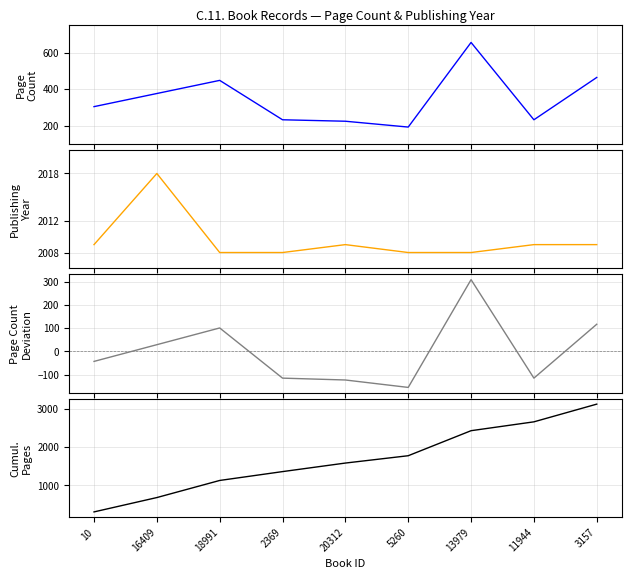

Which series changed the most between 10 and 18991?

cumulative pageCount